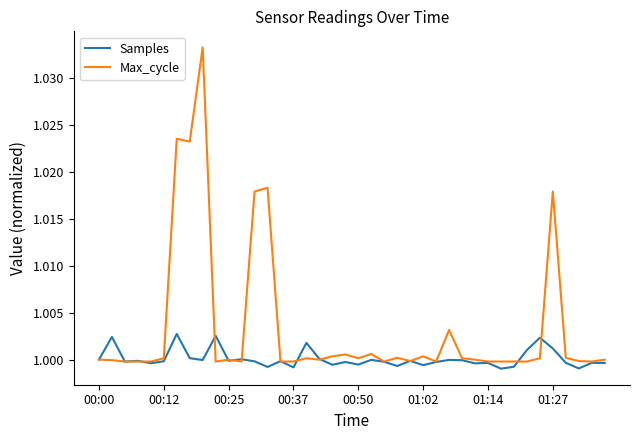

Which series has the widest spread of values?

Max_cycle